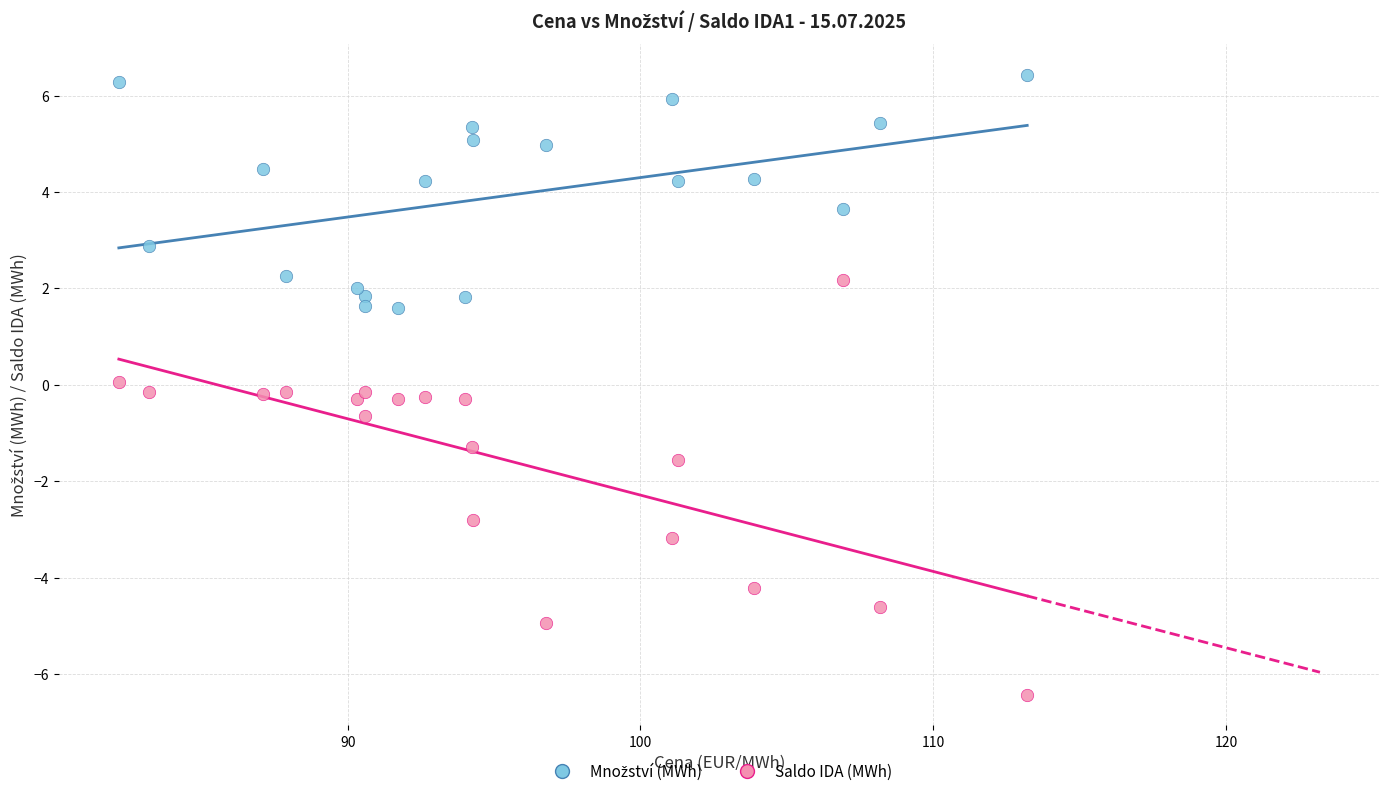

Which series has the widest spread of Y values?

Saldo IDA (MWh)